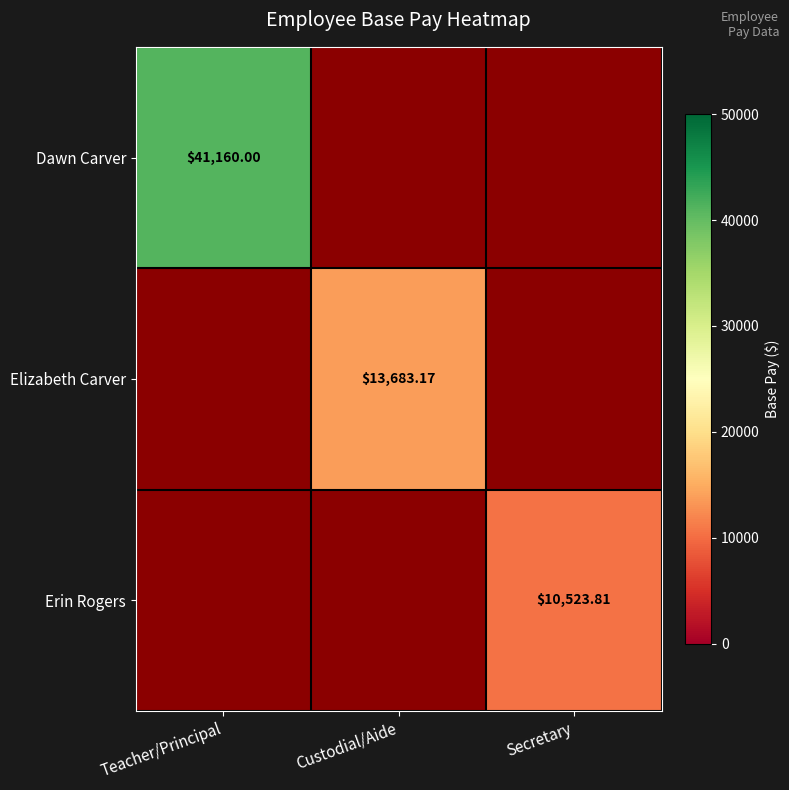

True or false: Erin Rogers has a value of 5531.9 at Secretary.

False